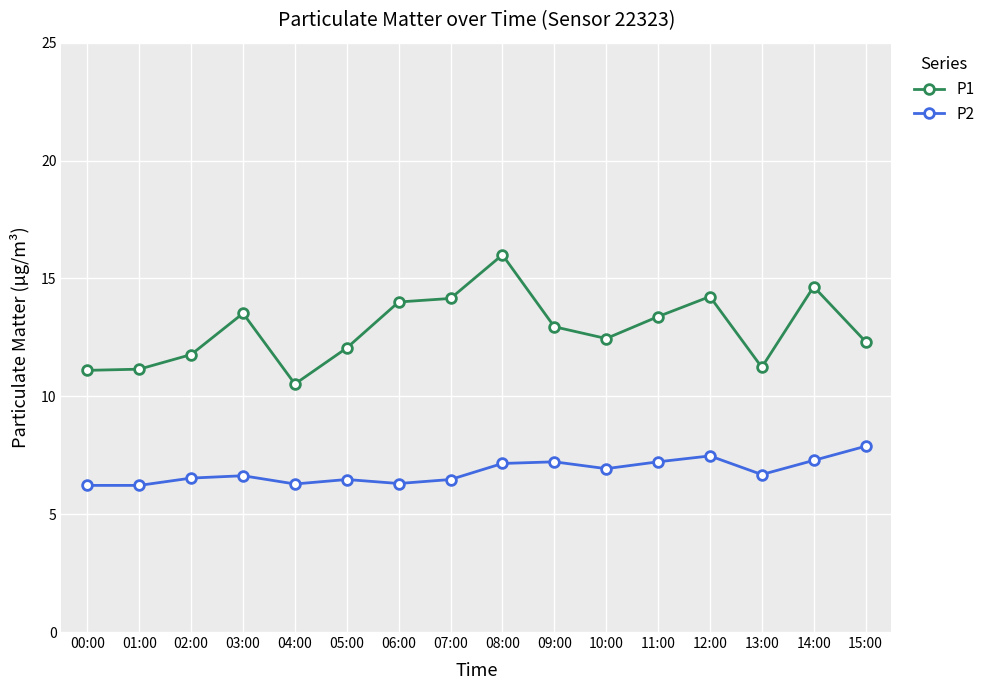

What is the sum of the P2 values at 05:00 and 02:00?

13.0